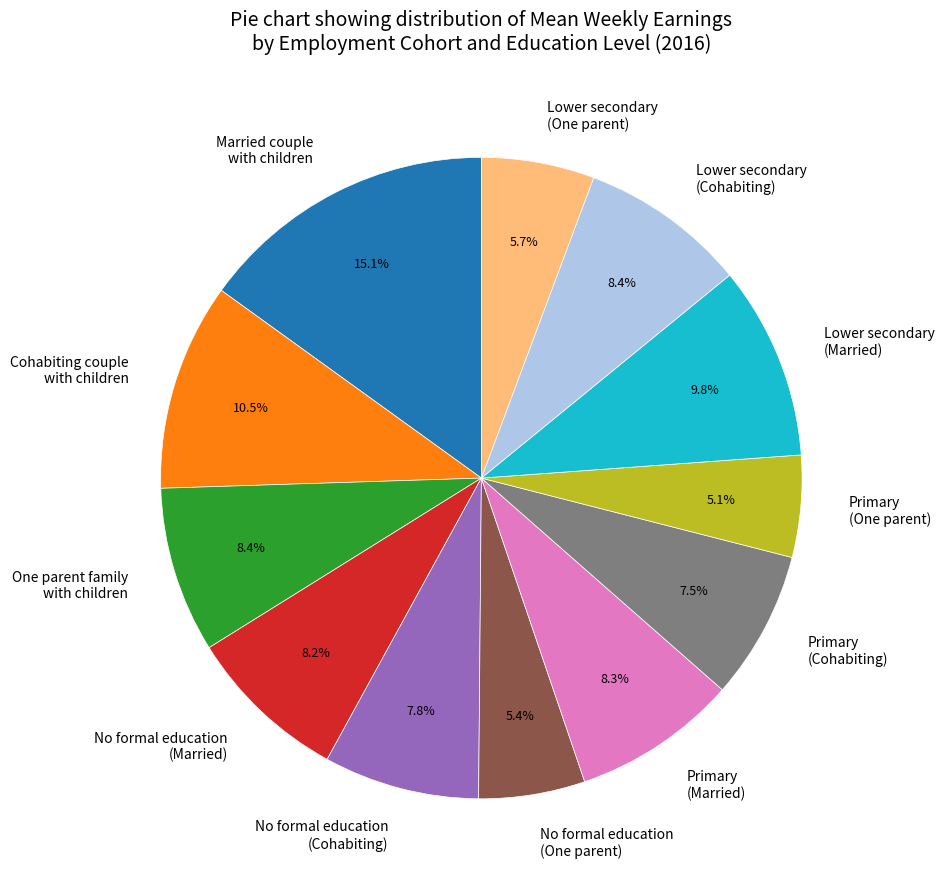

What is the largest slice in the pie chart?

Married couple with children